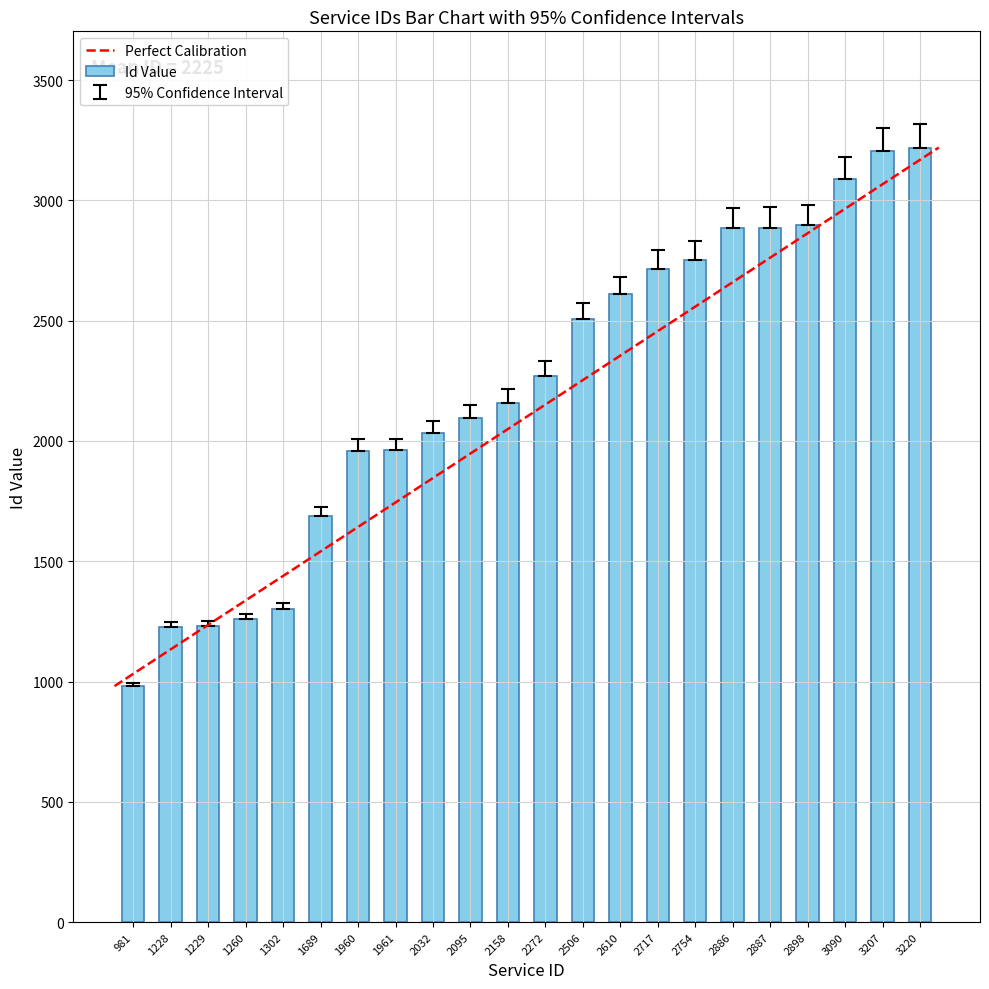

What is the average value?

2225